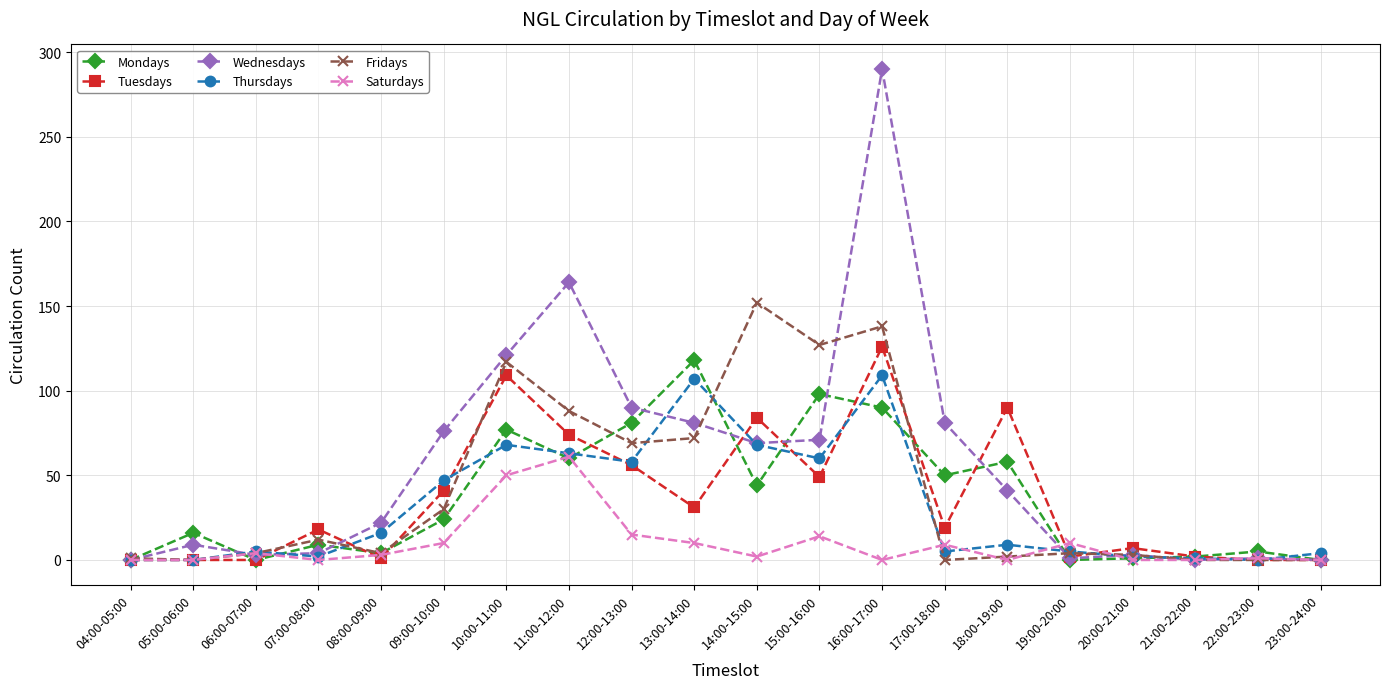

How many distinct data groups are displayed?

6